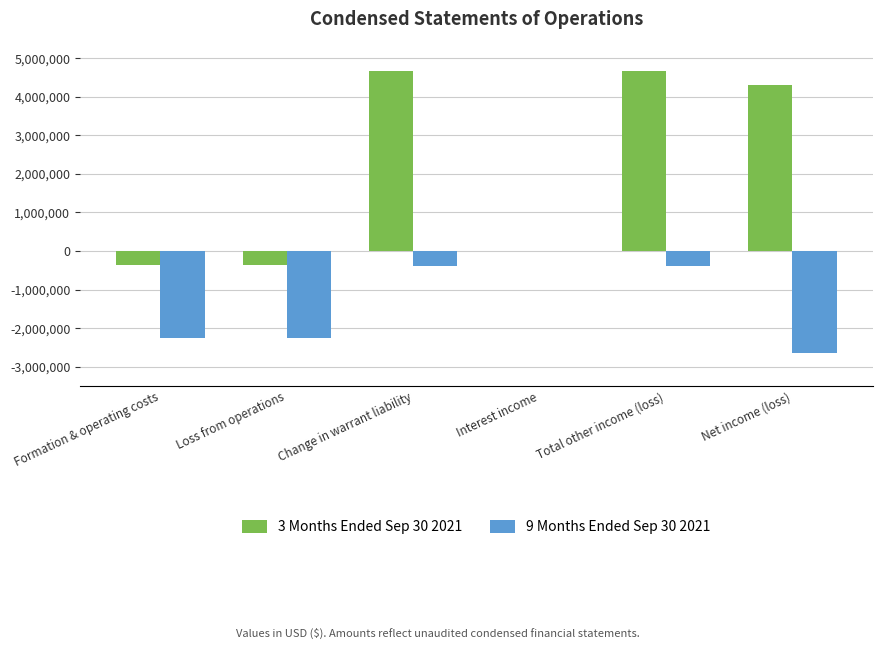

Between Loss from operations and Total other income (loss), which series saw the biggest shift?

3 Months Ended Sep 30 2021